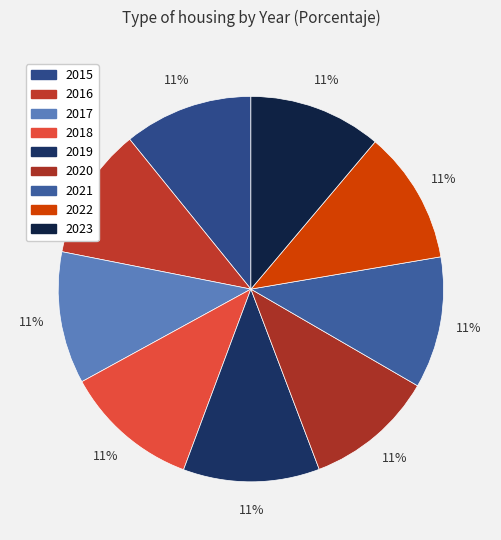

To the nearest percent, what portion does 2018 represent?

11%